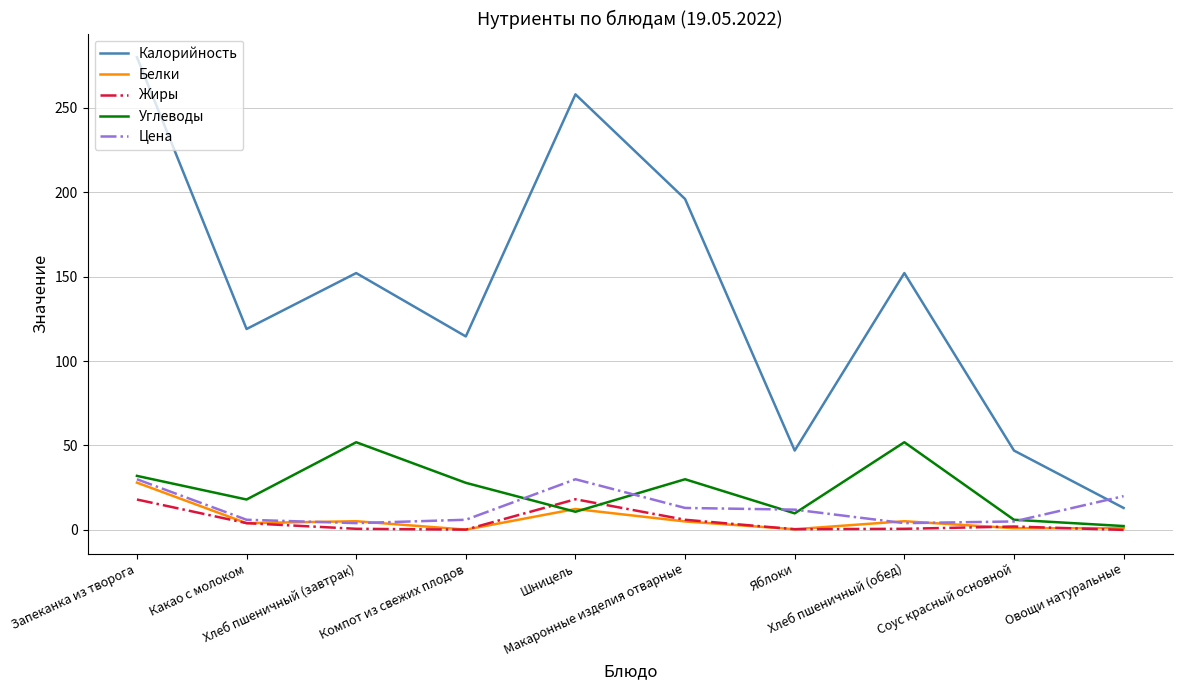

What is the greatest value displayed?

280.0